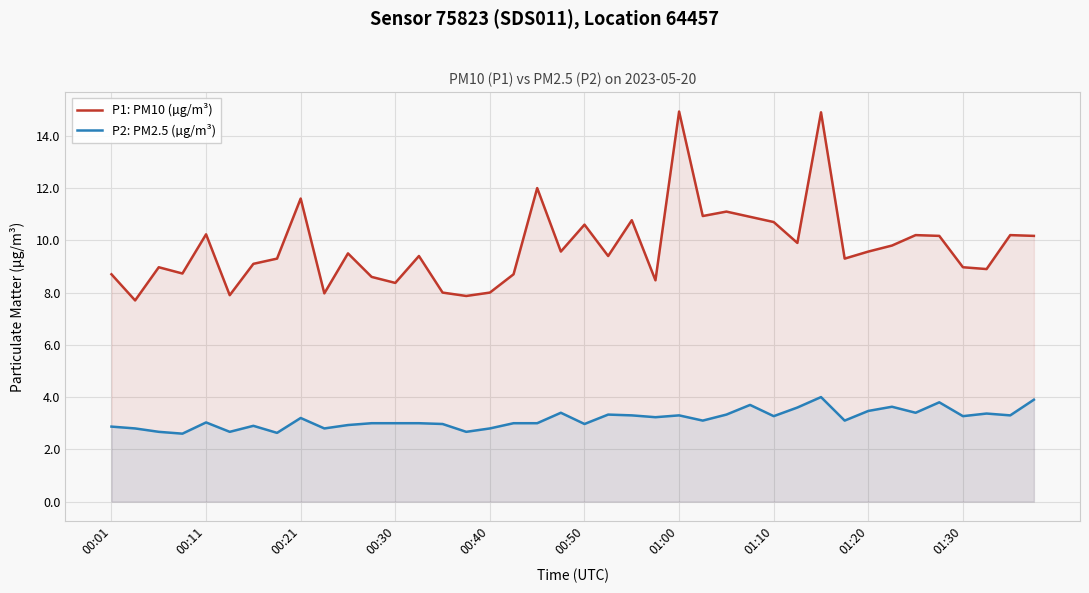

What is the difference between the maximum and minimum values in the P1: PM10 (µg/m³) series?

7.2